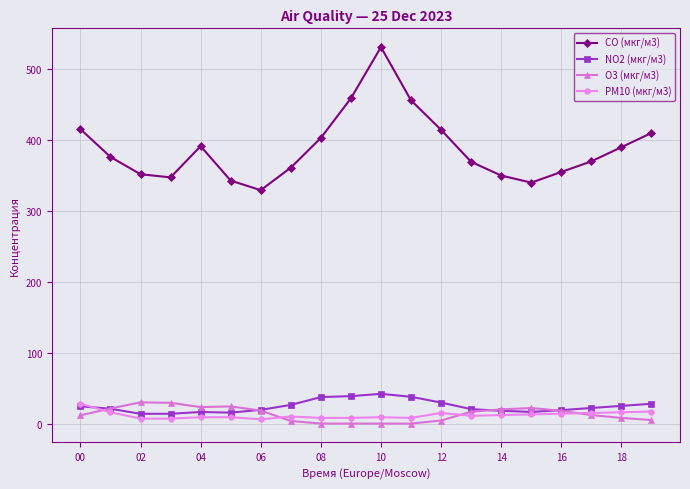

What is the average value of the O3 (мкг/м3) series?

13.4